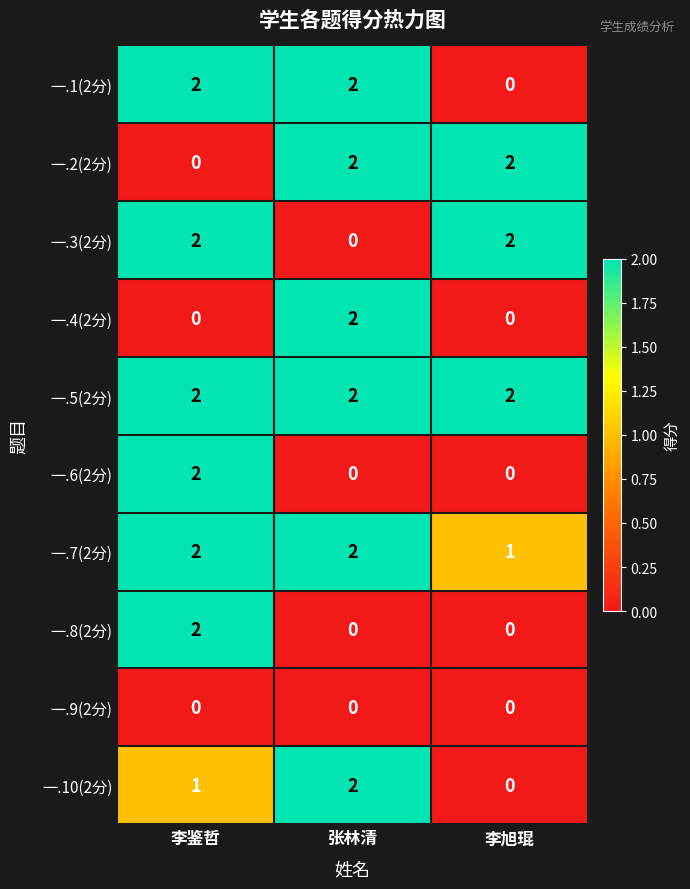

Is it true that 一.5(2分) equals 1 at 李鉴哲?

False